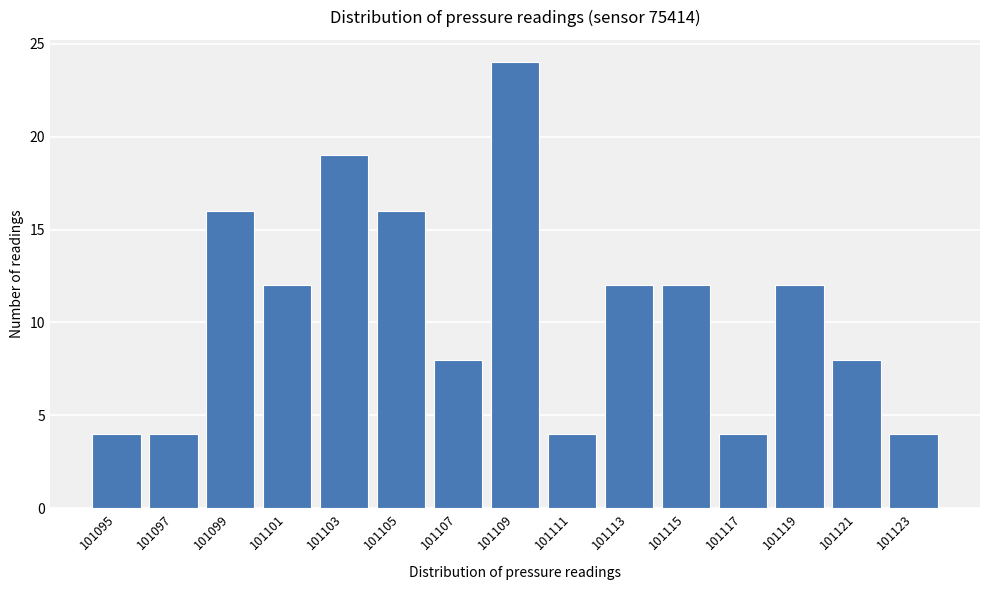

Reading right to left, list all the values displayed in this chart.

101123=4	101121=8	101119=12	101117=4	101115=12	101113=12	101111=4	101109=24	101107=8	101105=16	101103=19	101101=12	101099=16	101097=4	101095=4